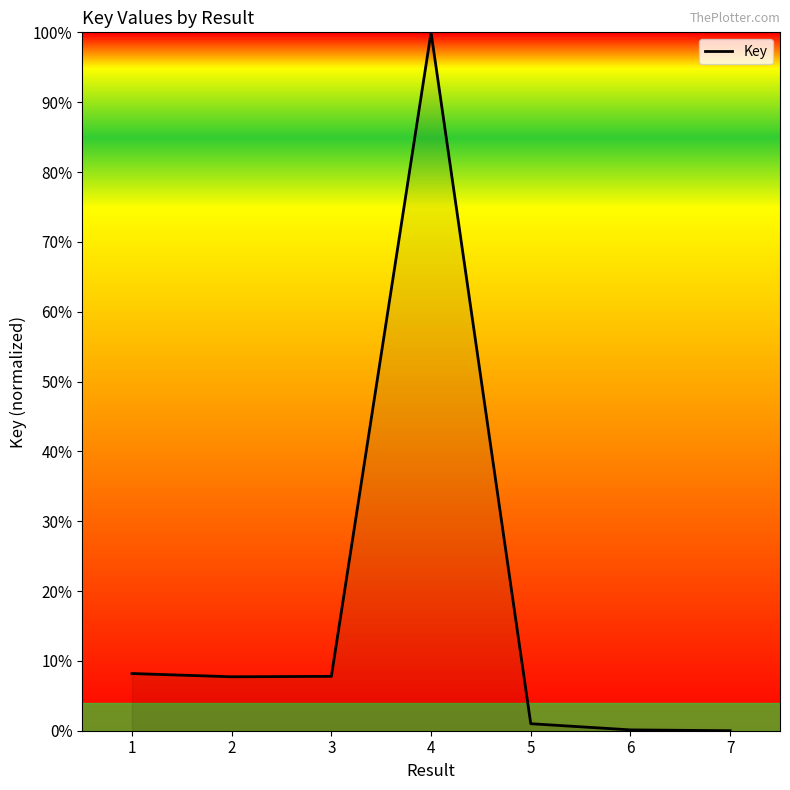

What is the sum of all values?

124.8